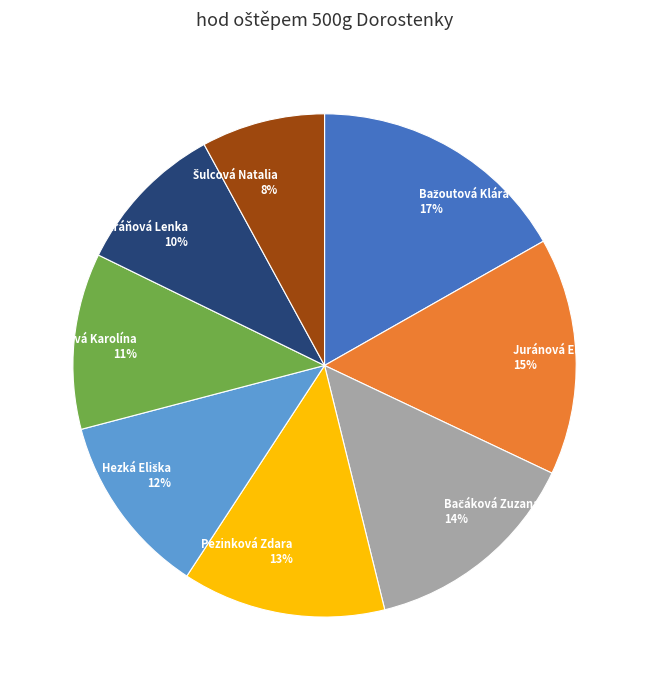

To the nearest percent, what is the average slice percentage?

12%